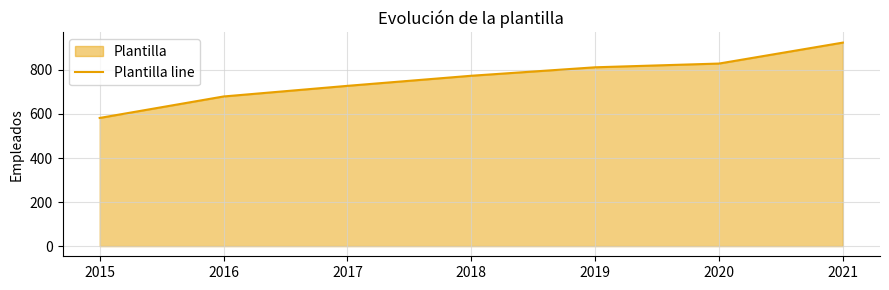

What is the change in value from 2015 to 2018?

+191.6